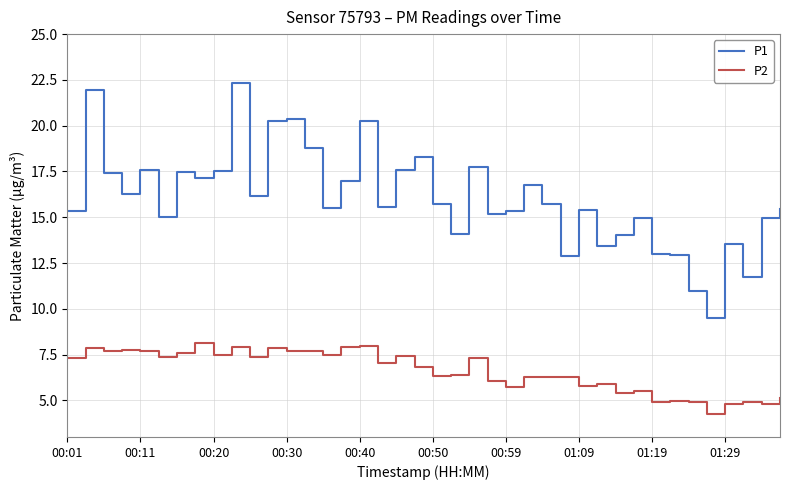

What are all the series names shown in the legend?

P1, P2